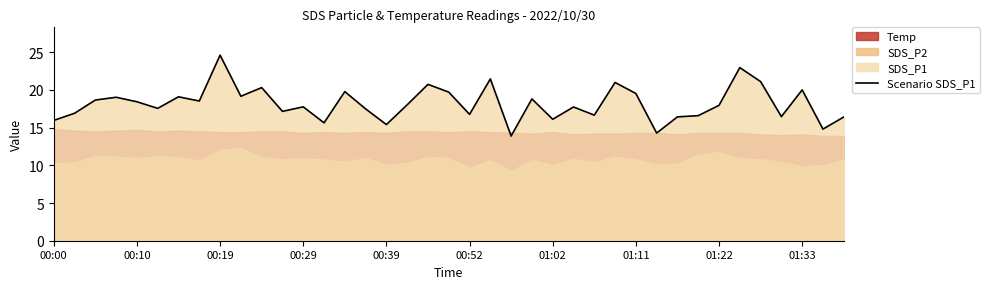

What is the minimum value for Scenario SDS_P1?

13.9